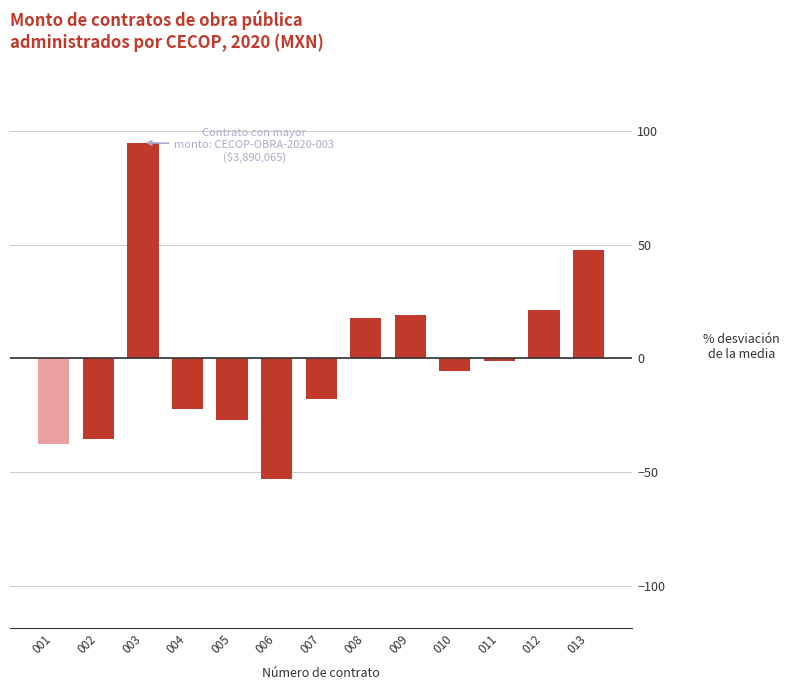

How many bars are there in total?

13